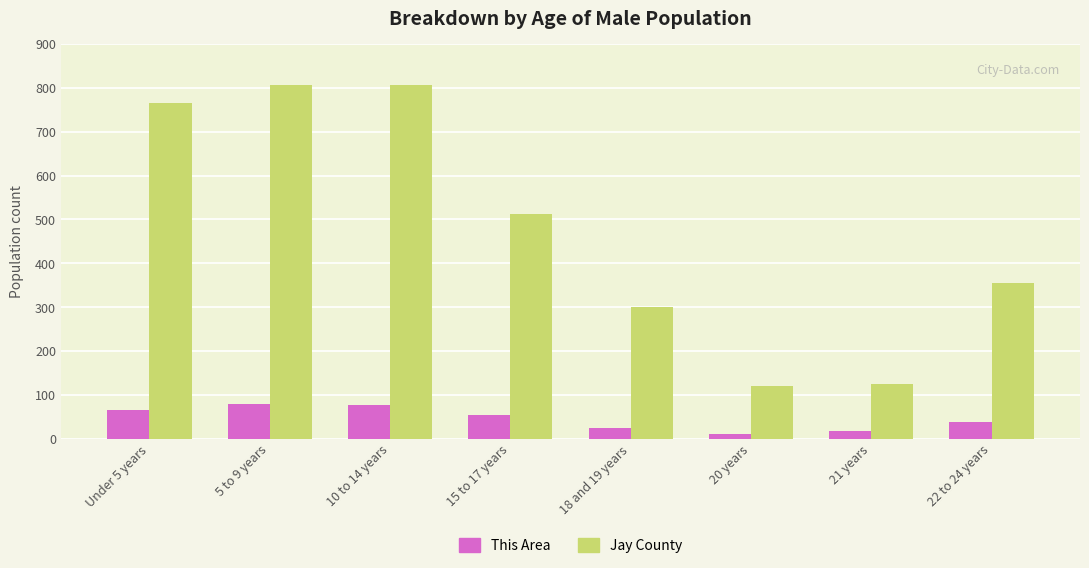

Reading left to right, what are all the values shown in this chart?

This Area: Under 5 years=66	5 to 9 years=80	10 to 14 years=76	15 to 17 years=54	18 and 19 years=25	20 years=11	21 years=18	22 to 24 years=39
Jay County: Under 5 years=766	5 to 9 years=806	10 to 14 years=806	15 to 17 years=512	18 and 19 years=301	20 years=120	21 years=125	22 to 24 years=354